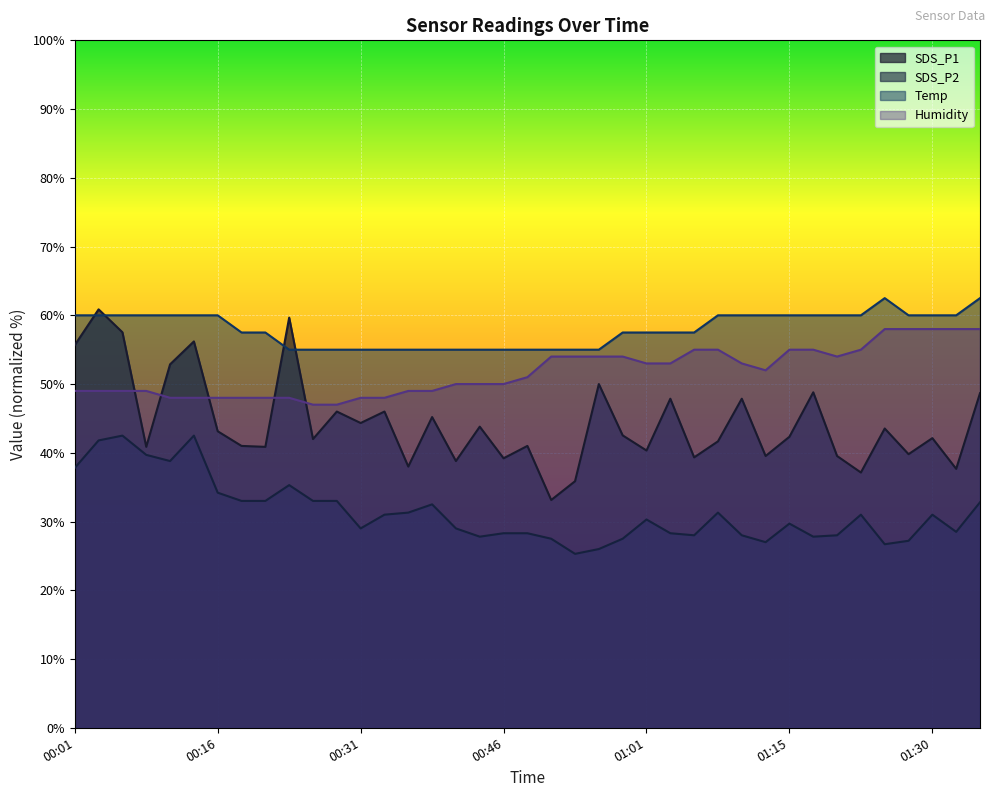

Rank the series by their average value, from lowest to highest.

SDS_P2, SDS_P1, Humidity, Temp